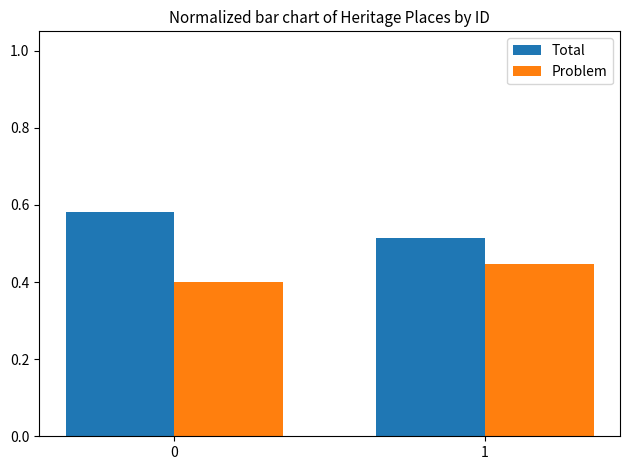

At how many categories does at least one series exceed 0?

2